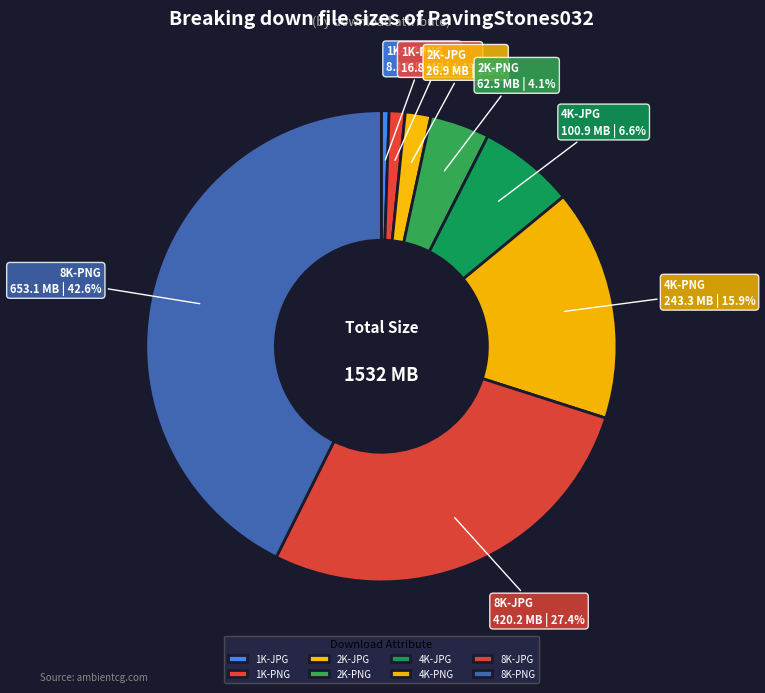

Approximately how many times larger is the value at 4K-PNG compared to 2K-PNG?

3.9